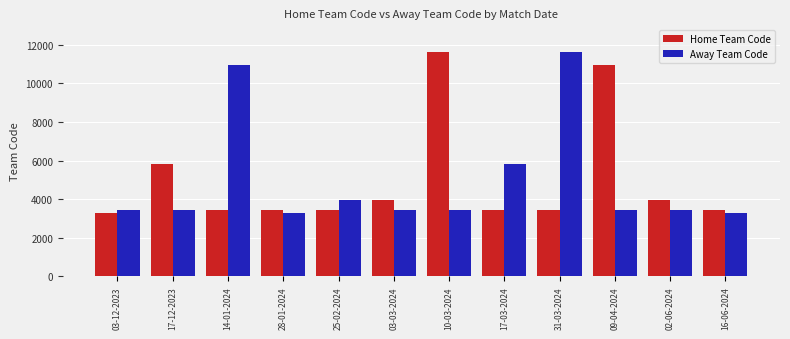

What is the difference between the maximum and minimum values in the Away Team Code series?

8335